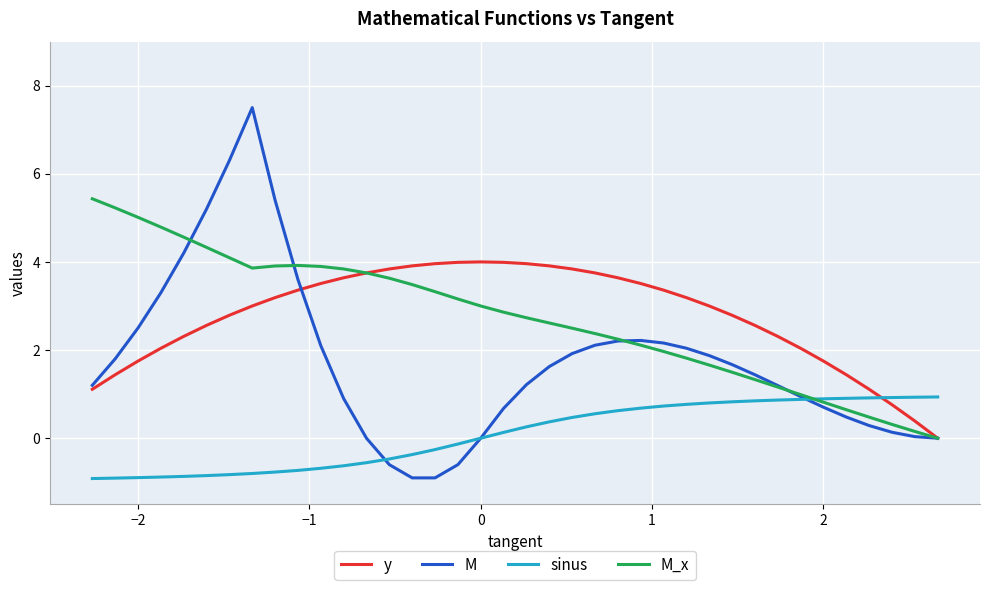

Which series ends up on top after the final intersection of M_x and M?

M_x